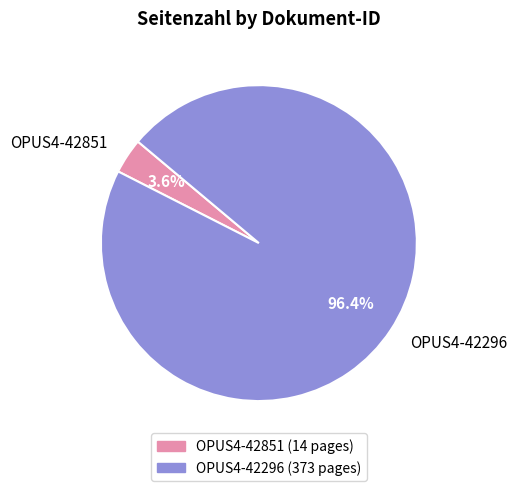

To the nearest percent, what is the difference between the OPUS4-42296 and OPUS4-42851 slice percentages?

93%